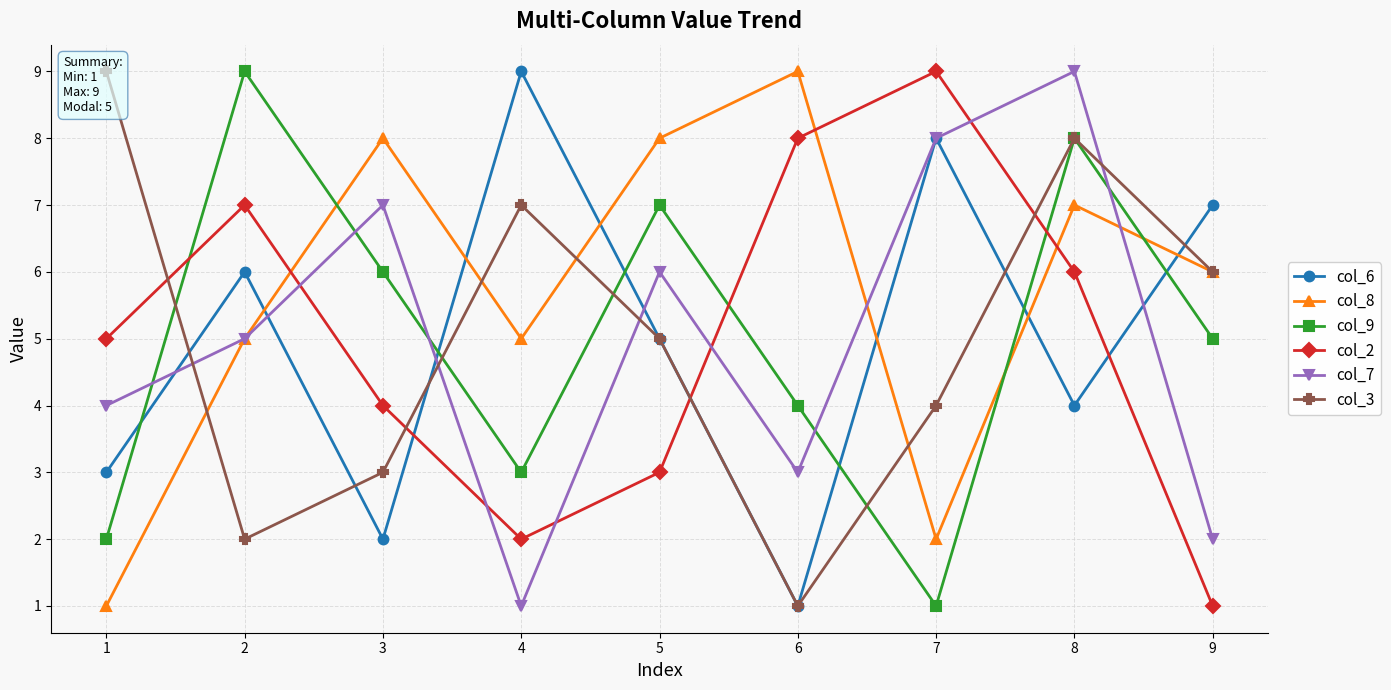

What is the difference between the col_7 values at 5 and 2?

1